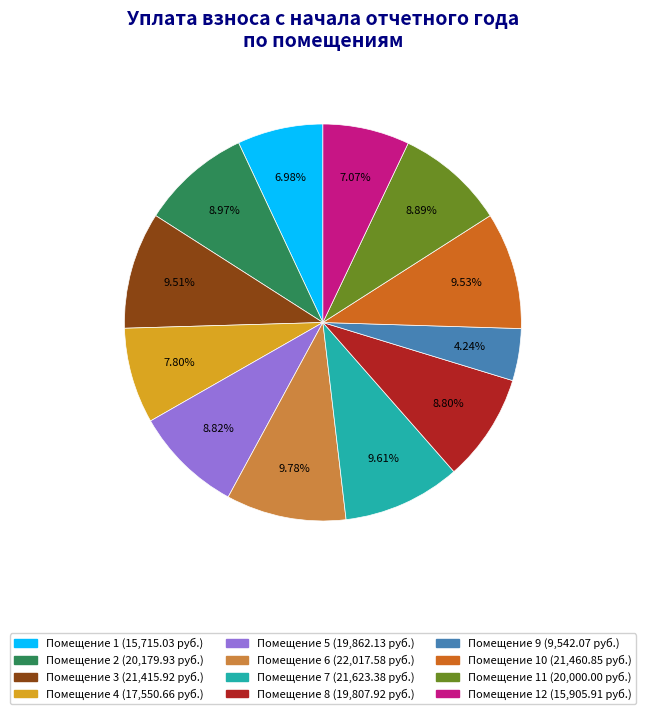

Does any single category account for the majority?

No